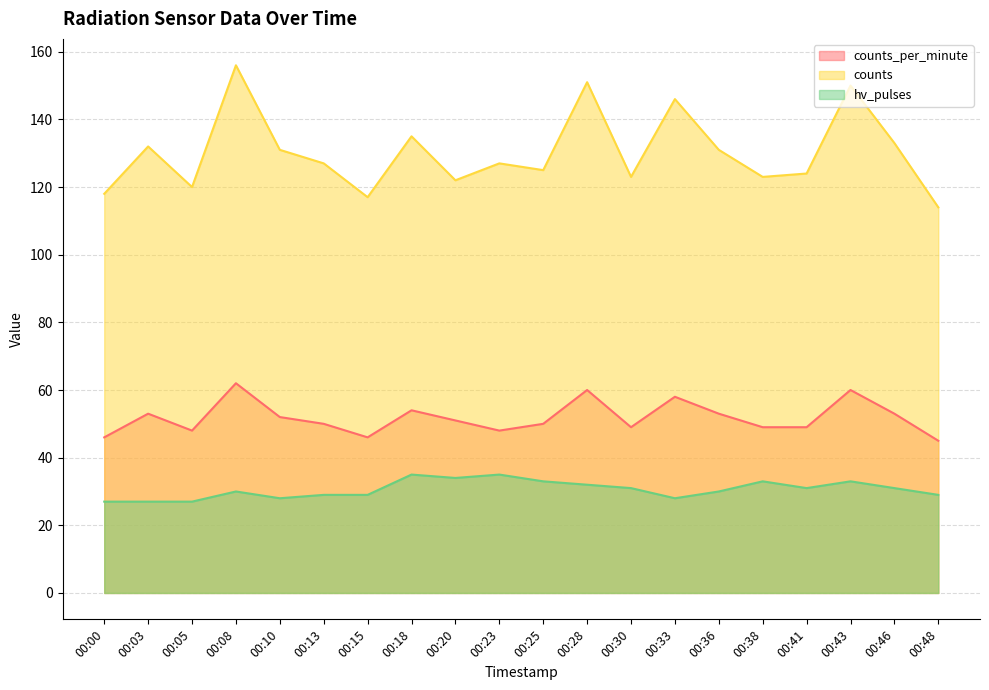

How many lines are shown in the chart?

3